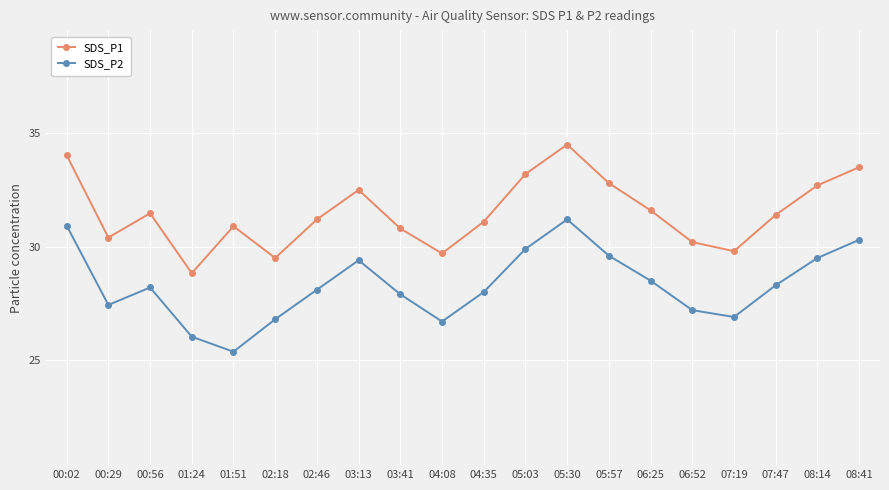

What position from the right is 00:02?

20